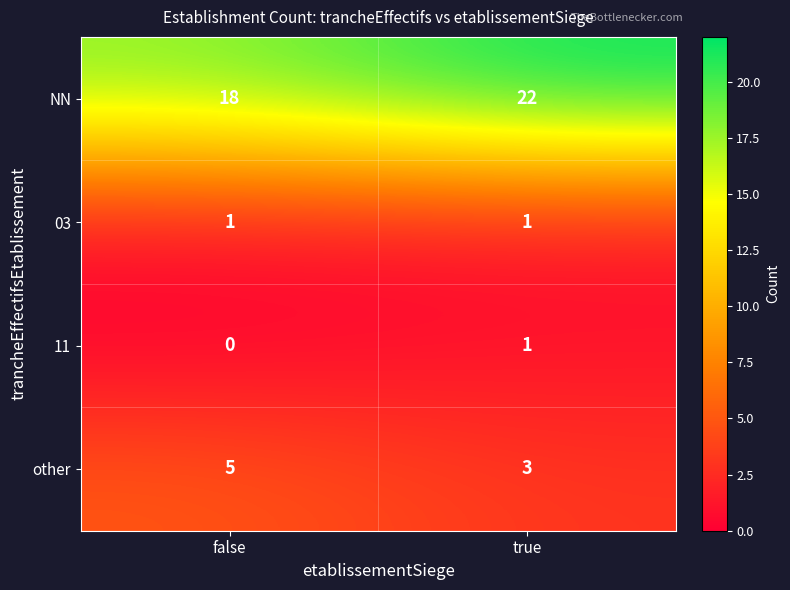

Is it true that NN equals 22 at true?

True